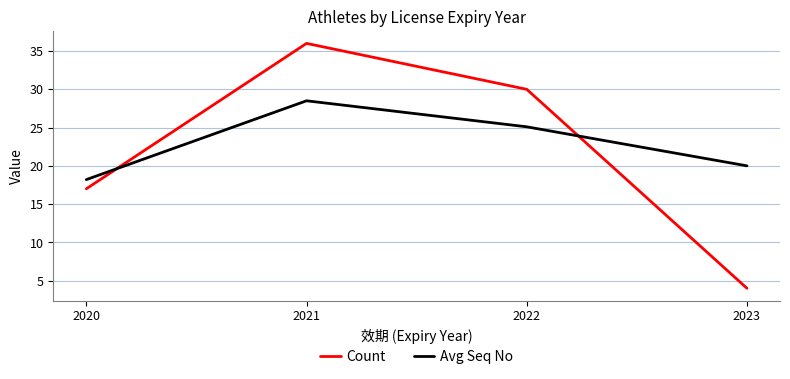

Which category has the lowest value in the Avg Seq No series?

2020